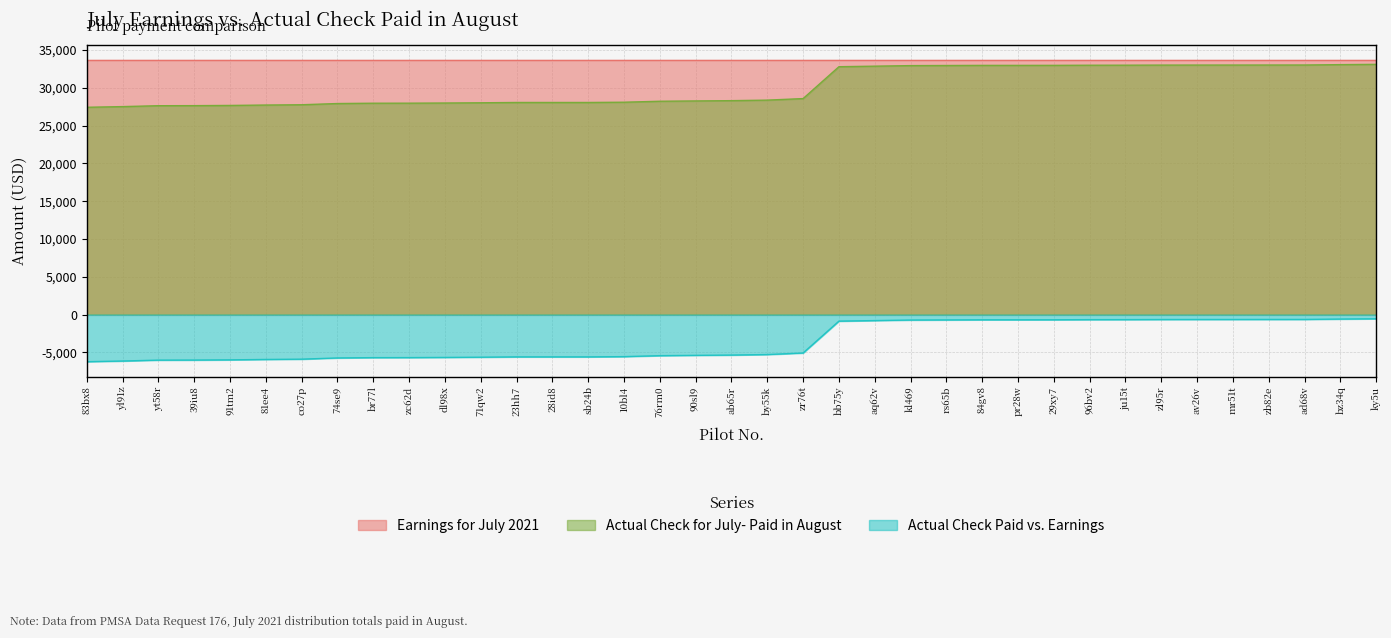

What is the difference between the Actual Check for July- Paid in August values at zc62d and ad68v?

5048.5